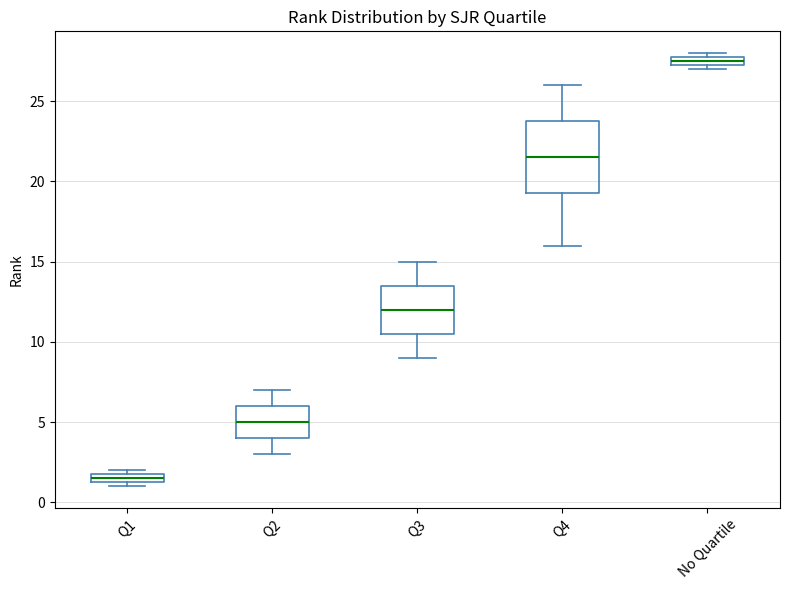

Which box's median line is the highest?

No Quartile